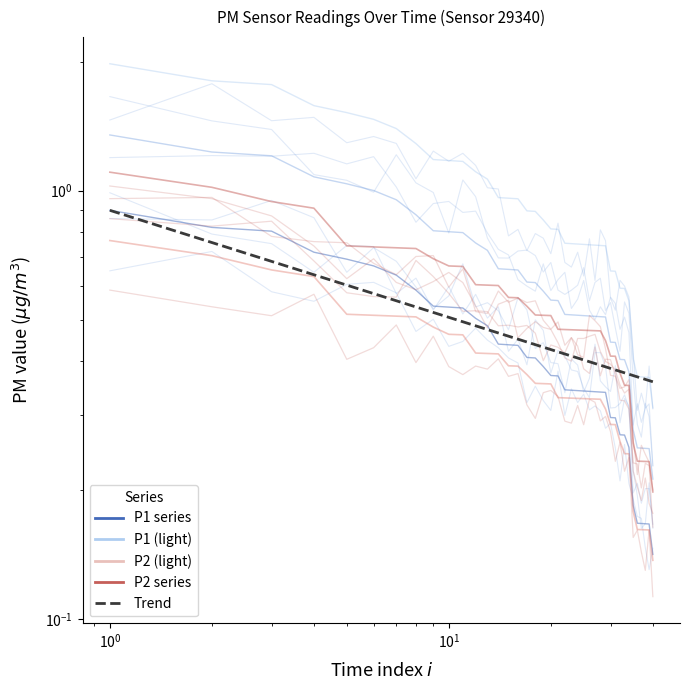

What is the minimum value for Trend?

0.4